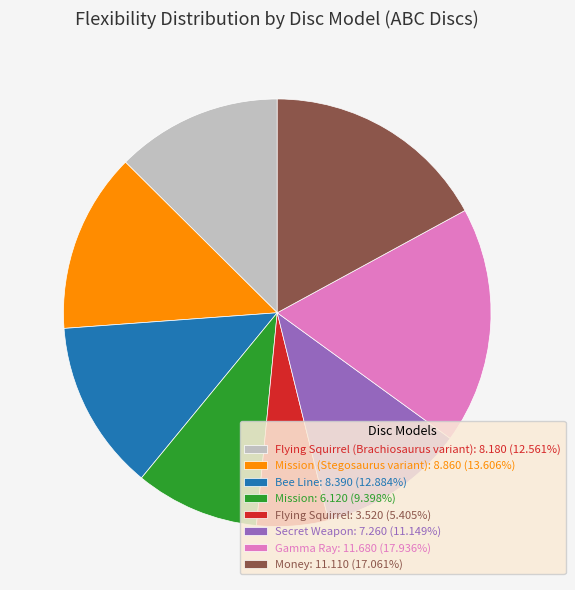

Count the number of slices in the pie.

8